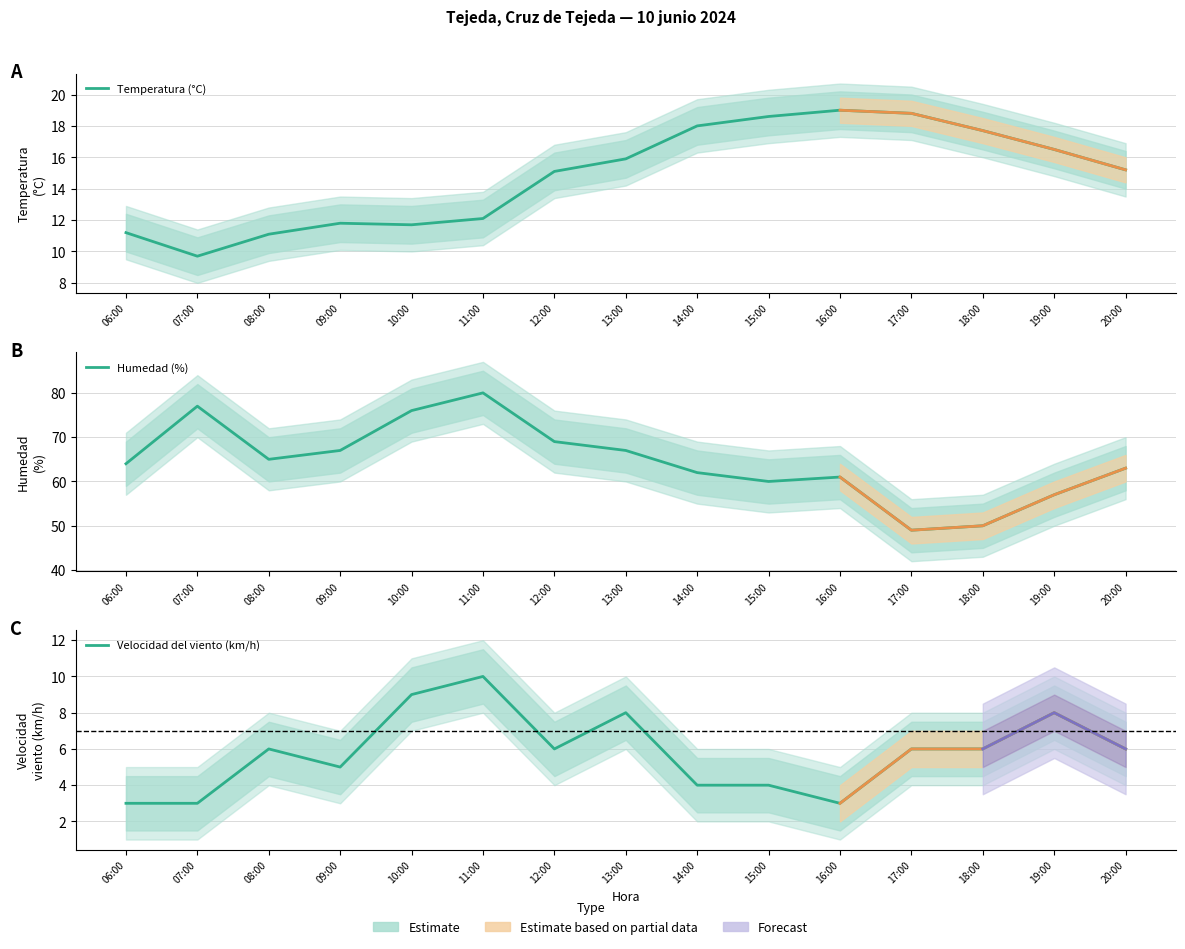

Rank the categories by Humedad (%) value from lowest to highest.

17:00, 18:00, 19:00, 15:00, 16:00, 14:00, 20:00, 06:00, 08:00, 09:00, 13:00, 12:00, 10:00, 07:00, 11:00